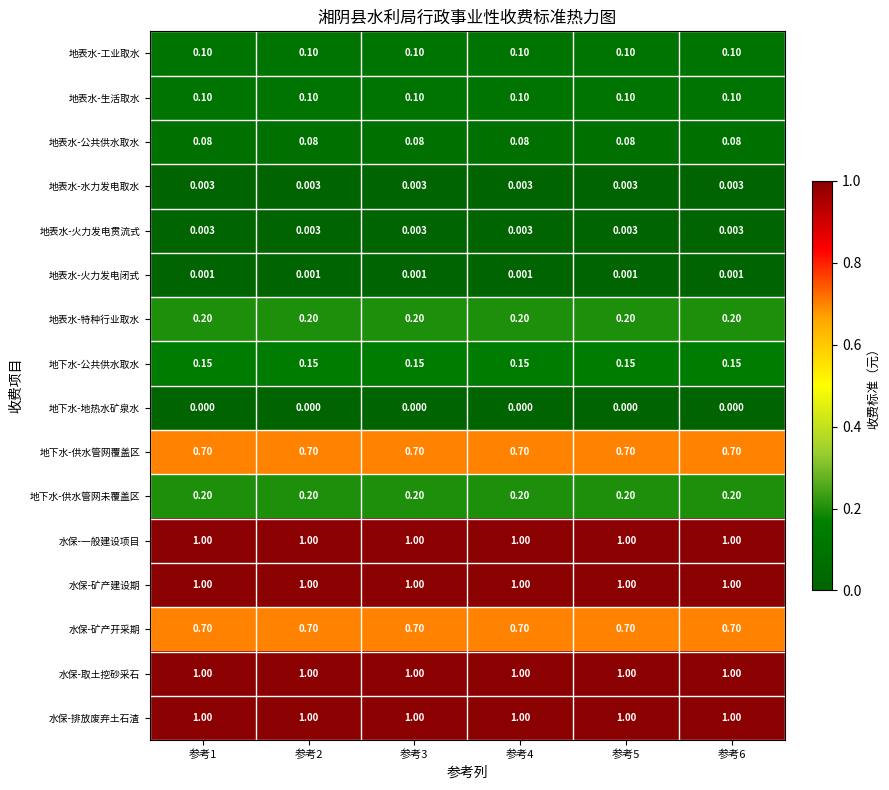

At how many categories does at least one series exceed 0?

6